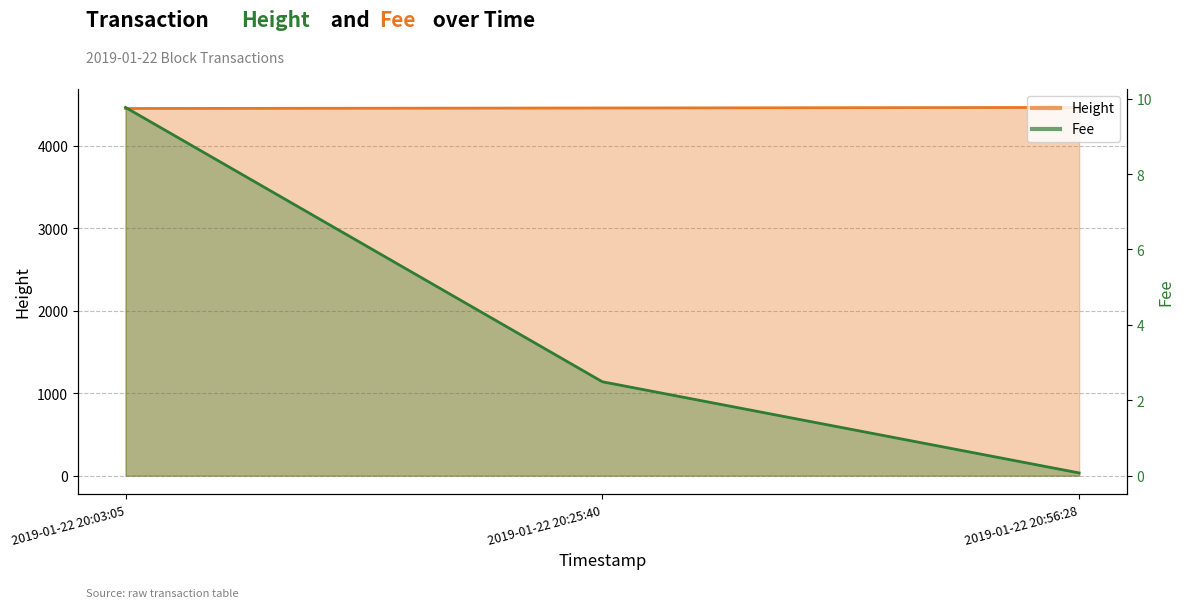

Where does the Height series first go above 4457?

2019-01-22 20:56:28